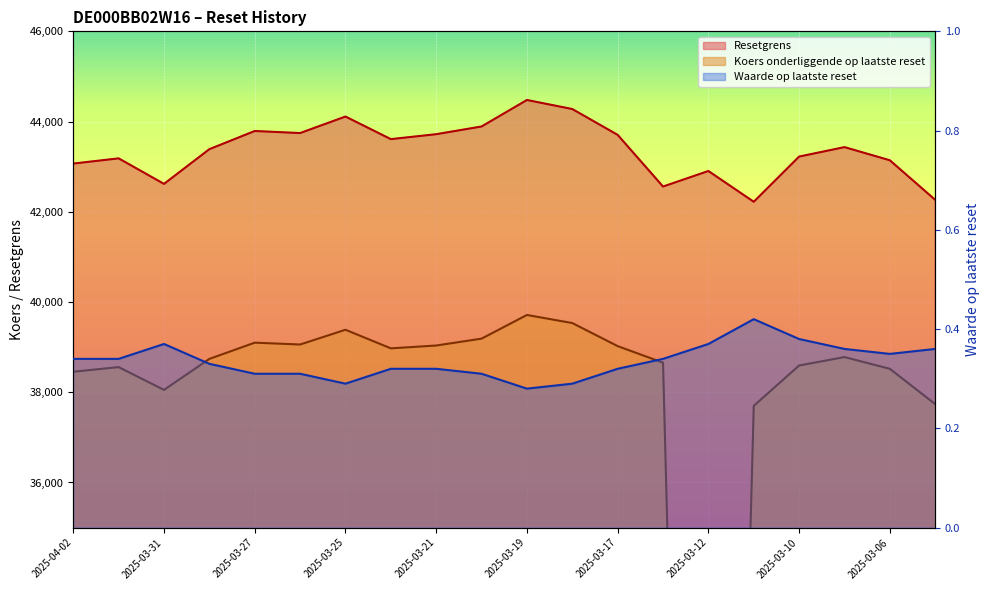

Reading left to right, extract all data points from this chart.

Resetgrens: 43068.7	43184.3	42618.2	43388.0	43790.7	43745.1	44111.1	43610.4	43720.0	43890.8	44478.2	44277.8	43705.1	42559.7	42904.0	42222.1	43223.9	43433.2	43141.7	42264.5
Koers onderliggende op laatste reset: 38454.2	38557.4	38052.0	38739.3	39098.9	39058.1	39384.9	38972.8	39035.7	39188.2	39712.7	39533.7	39022.4	38655.3	0.0	37698.3	38592.8	38779.7	38519.4	37736.2
Waarde op laatste reset: 0.3	0.3	0.4	0.3	0.3	0.3	0.3	0.3	0.3	0.3	0.3	0.3	0.3	0.3	0.4	0.4	0.4	0.4	0.3	0.4